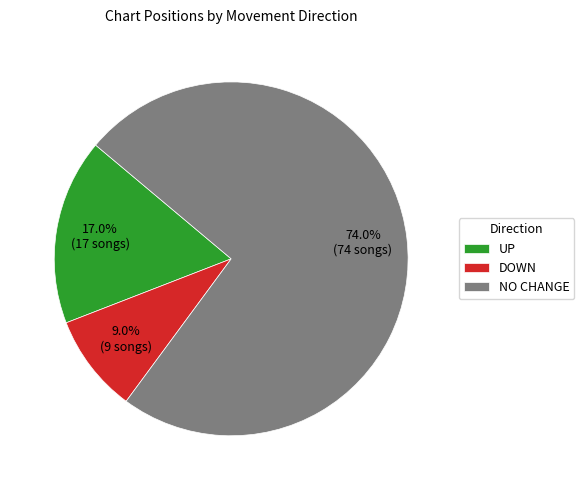

Rank the categories by value from lowest to highest.

DOWN, UP, NO CHANGE